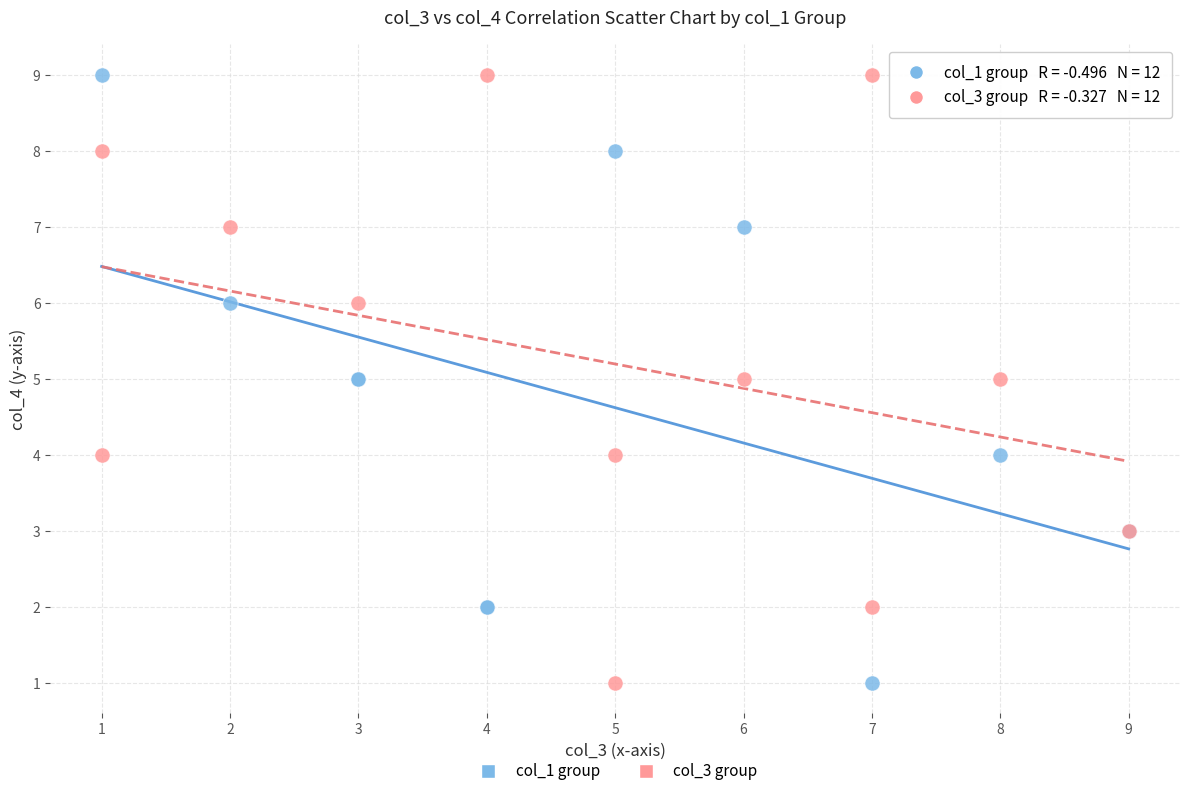

What are all the series names shown in the legend?

col_1 group, col_3 group